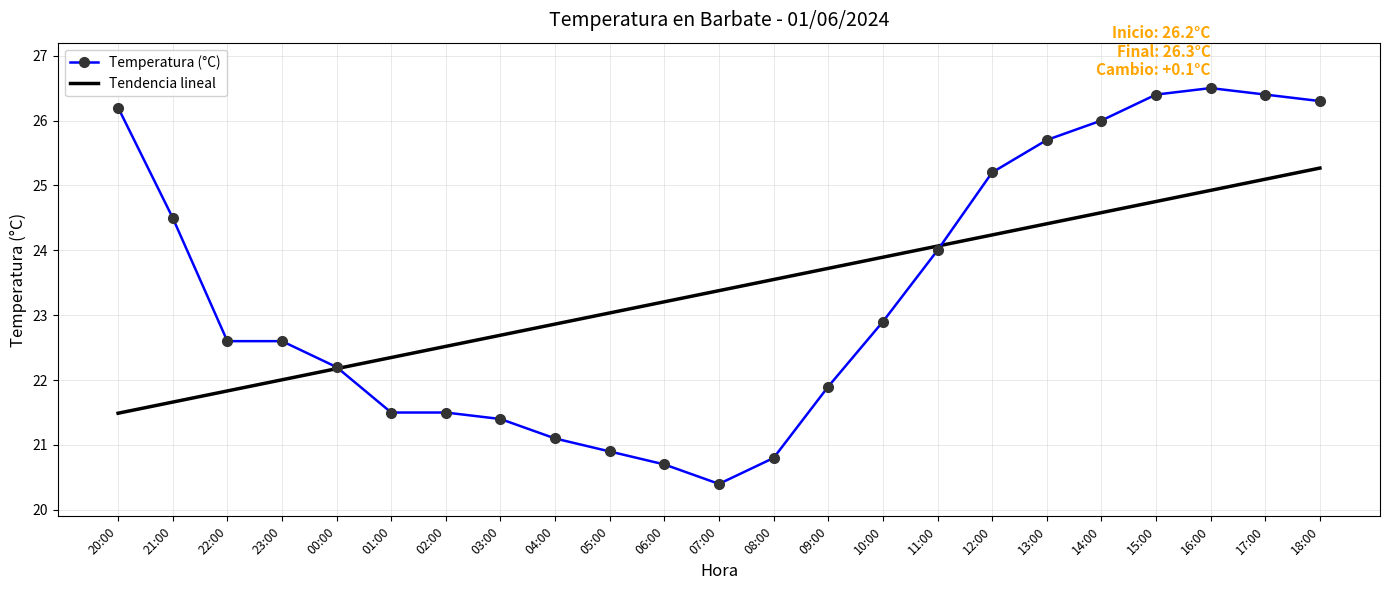

Which series has the widest spread of values?

Temperatura (°C)